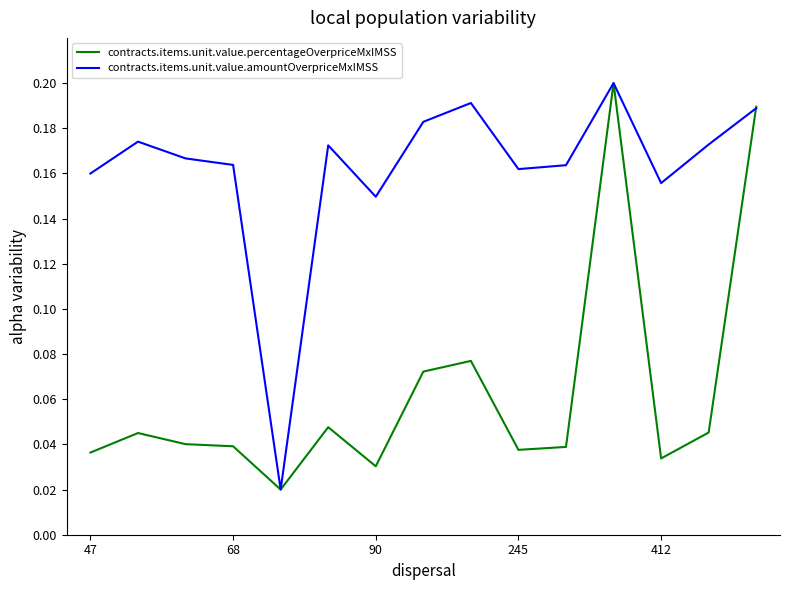

In contracts.items.unit.value.percentageOverpriceMxIMSS, how many points are higher than both neighbors (excluding endpoints)?

4